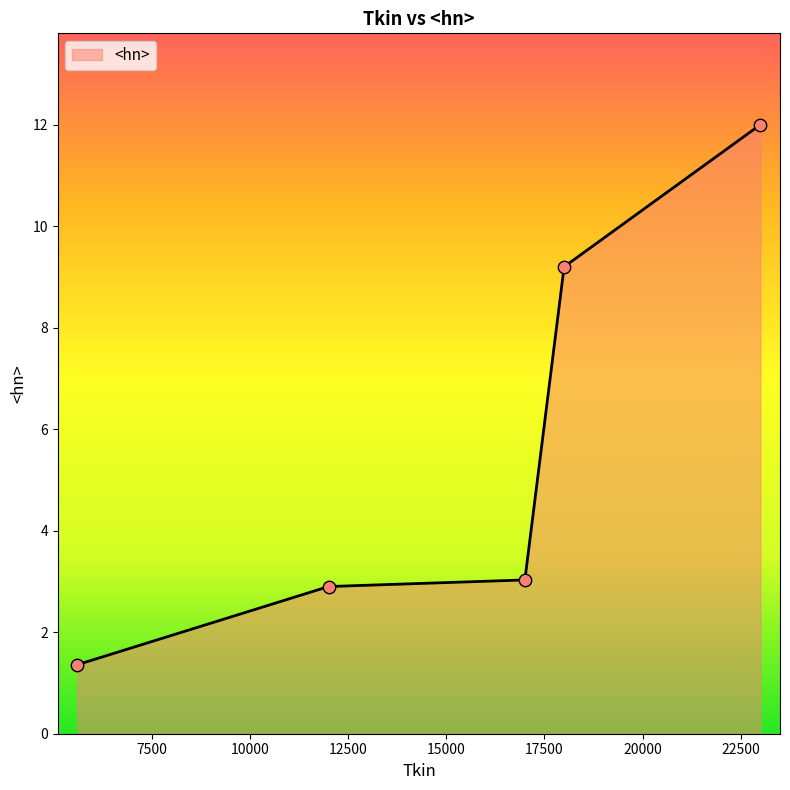

What is the difference between the second highest and minimum values?

7.8